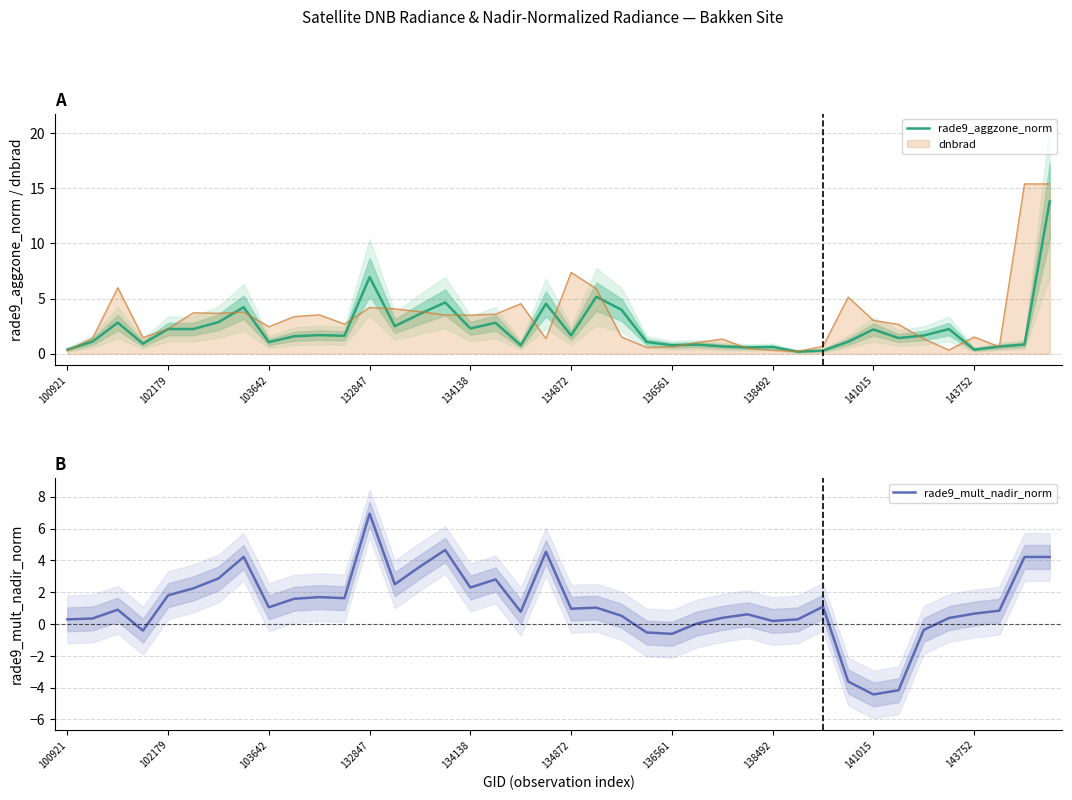

The value of rade9_mult_nadir_norm at 134872 is 1.0. True or false?

True